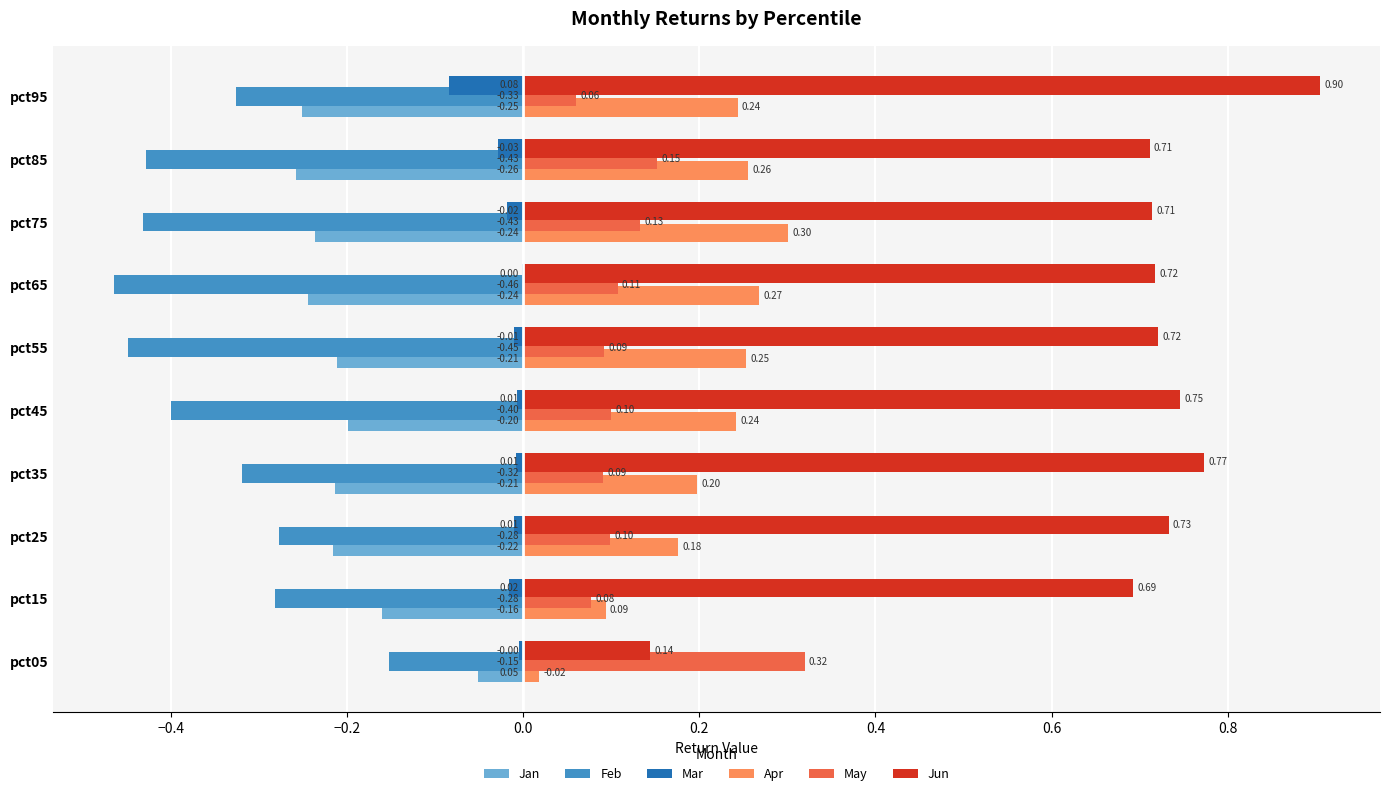

What is the sum of all Apr values?

2.0